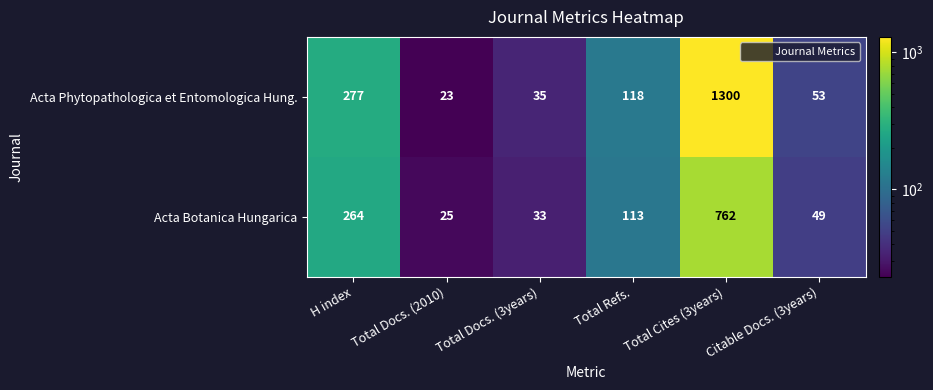

At which category is the sum across all series the highest?

Total Cites (3years)